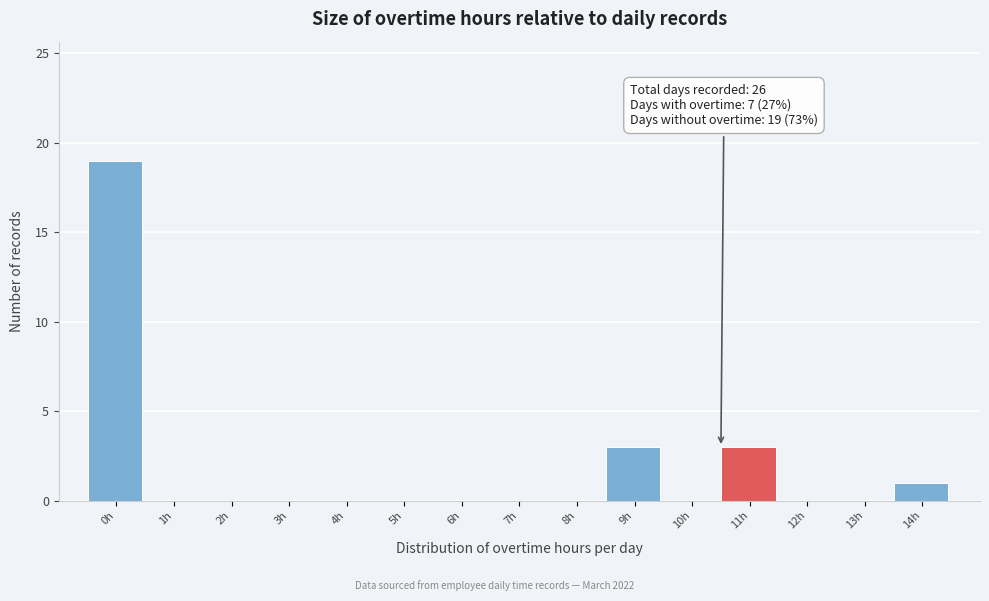

Reading left to right, transcribe all the data shown in this chart.

0h=19	1h=0	2h=0	3h=0	4h=0	5h=0	6h=0	7h=0	8h=0	9h=3	10h=0	11h=3	12h=0	13h=0	14h=1